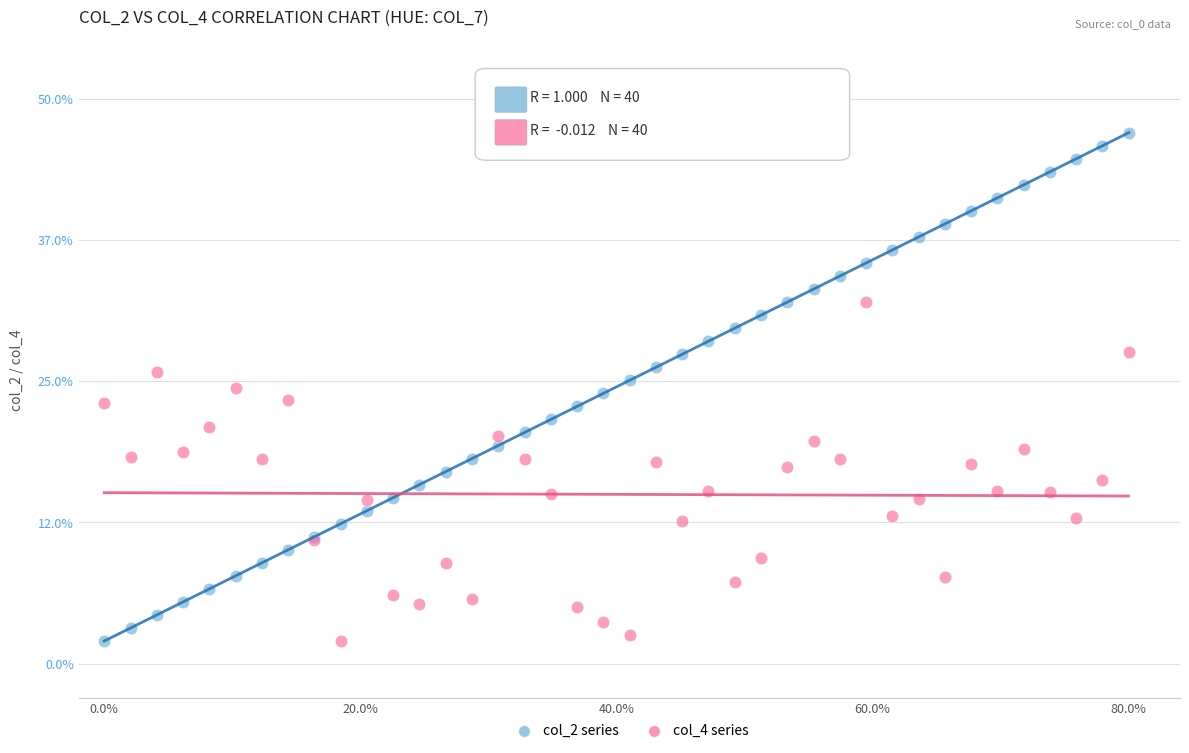

Which series reaches the maximum Y coordinate?

col_2 series